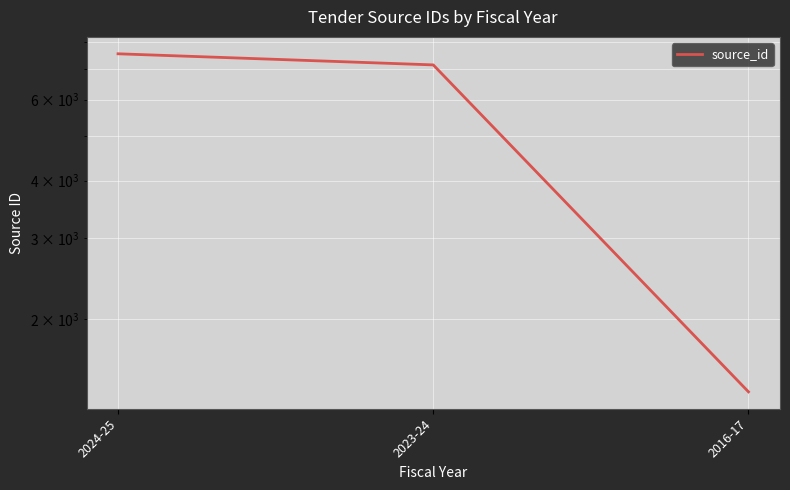

How many series are shown in this chart?

1